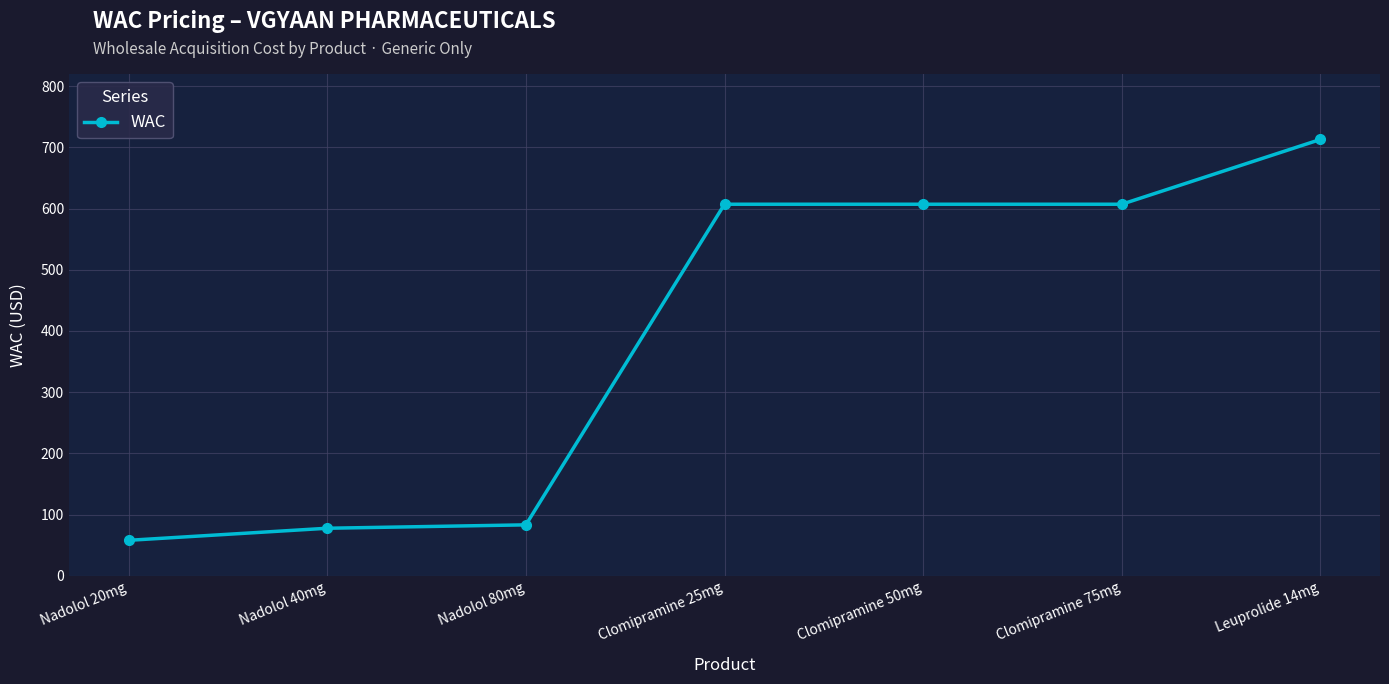

What is the change in value from Nadolol 80mg to Clomipramine 75mg?

+523.7